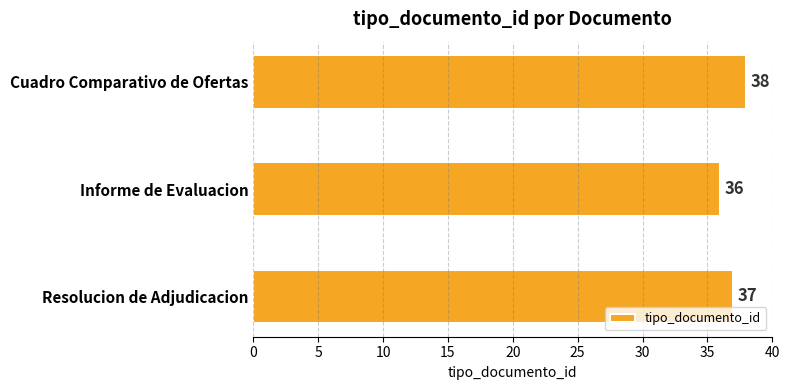

Count the number of categories in the chart.

3